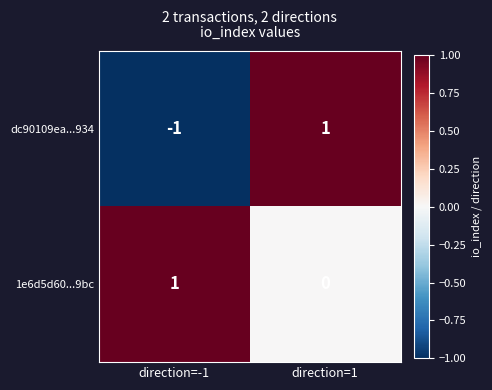

At which category is the sum across all series the highest?

direction=1